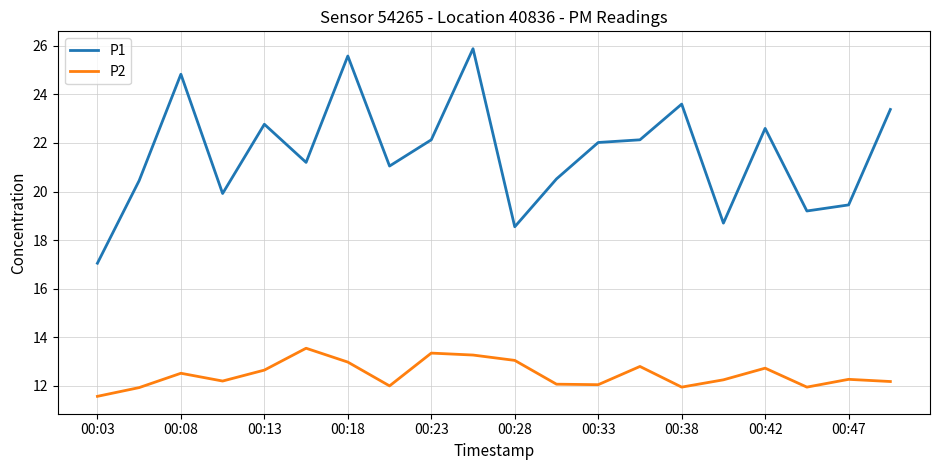

Which series has the largest total across all categories?

P1